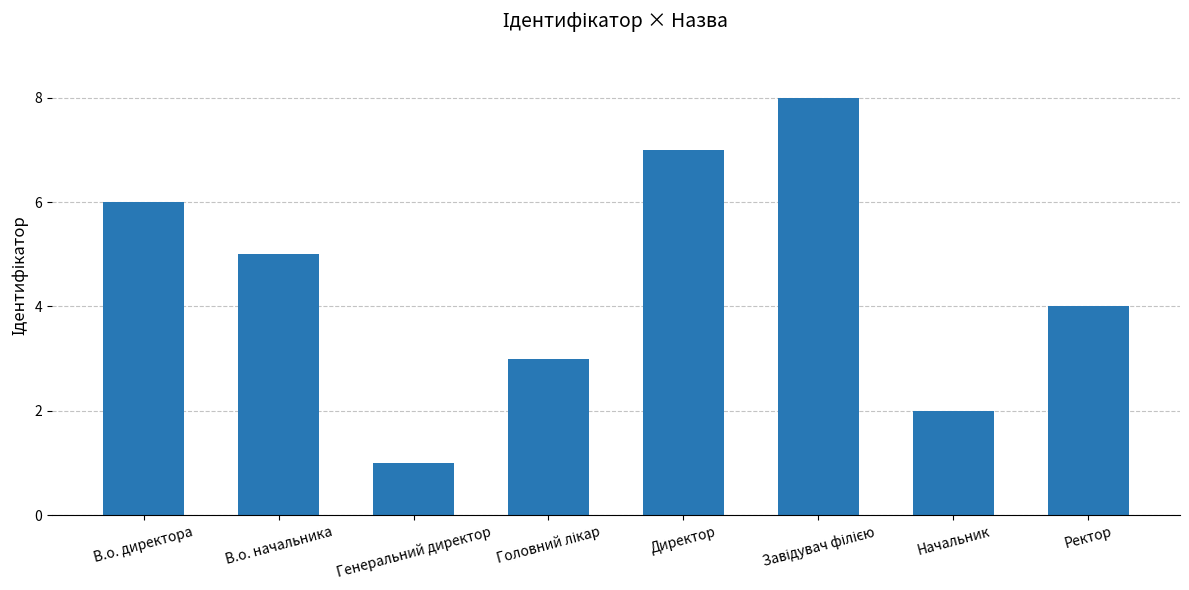

How many data points are less than 5?

4